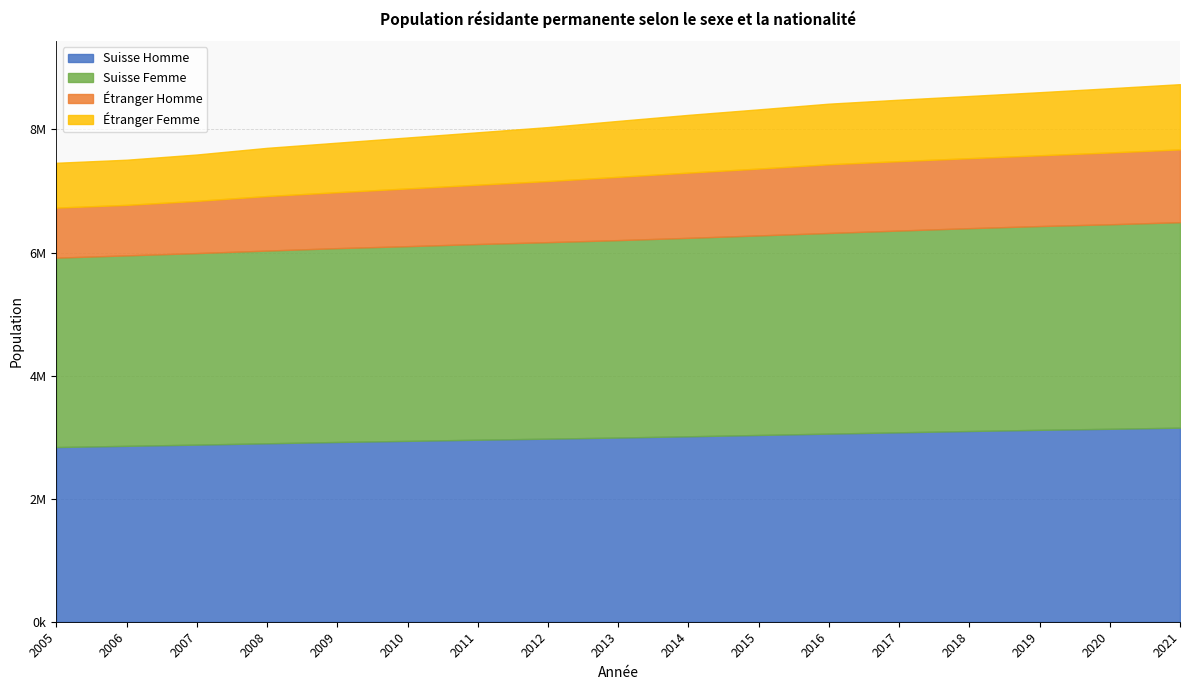

What is the sum of all Étranger Homme values?

17229718